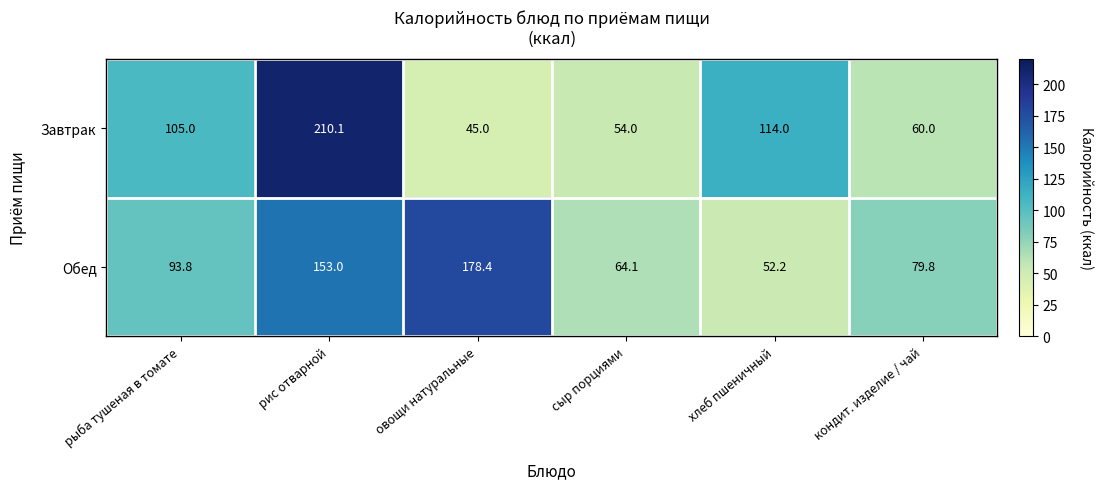

List the series in order of their peak value, lowest first.

Обед, Завтрак